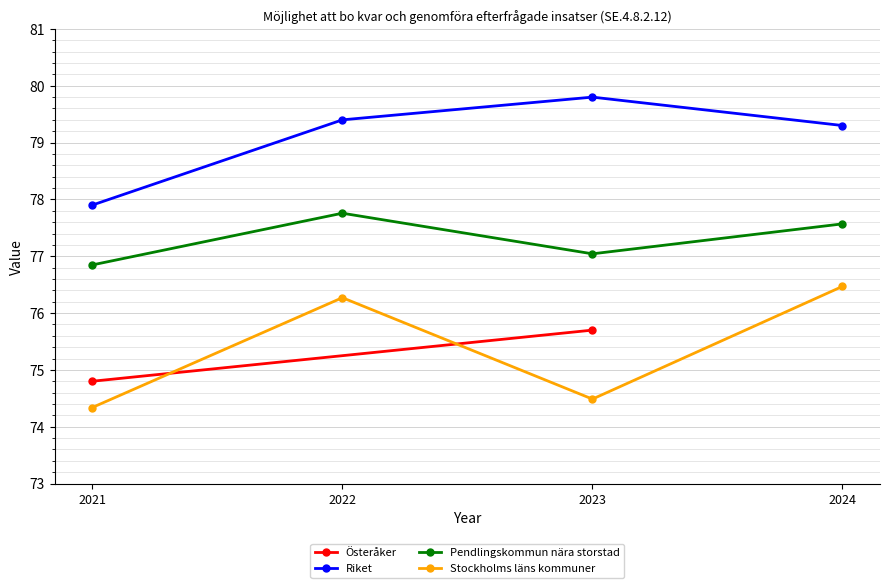

Count the number of categories in the chart.

4